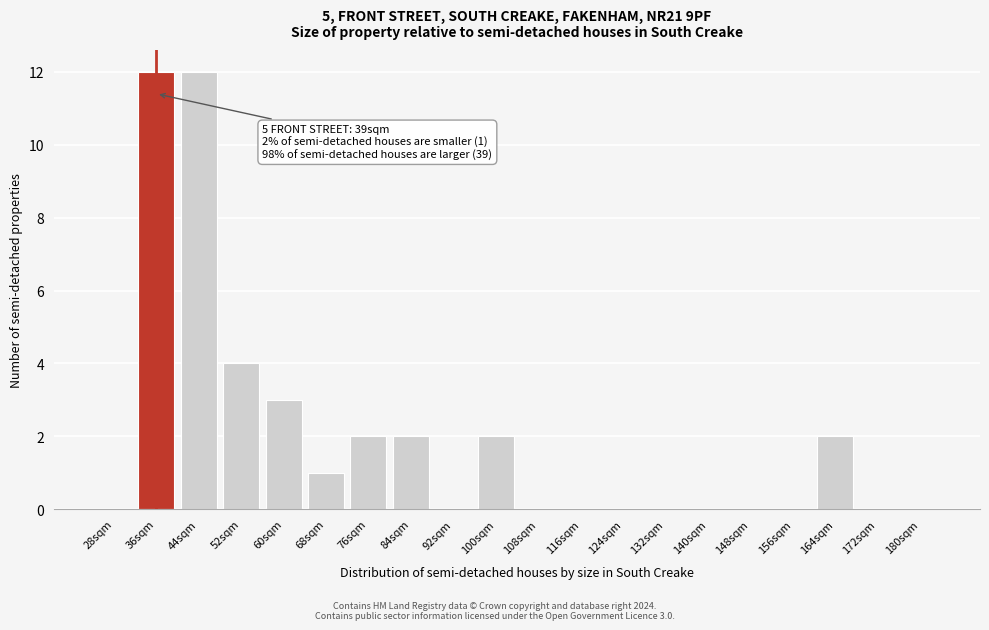

Reading left to right, extract all data points from this chart.

28sqm=0	36sqm=12	44sqm=12	52sqm=4	60sqm=3	68sqm=1	76sqm=2	84sqm=2	92sqm=0	100sqm=2	108sqm=0	116sqm=0	124sqm=0	132sqm=0	140sqm=0	148sqm=0	156sqm=0	164sqm=2	172sqm=0	180sqm=0